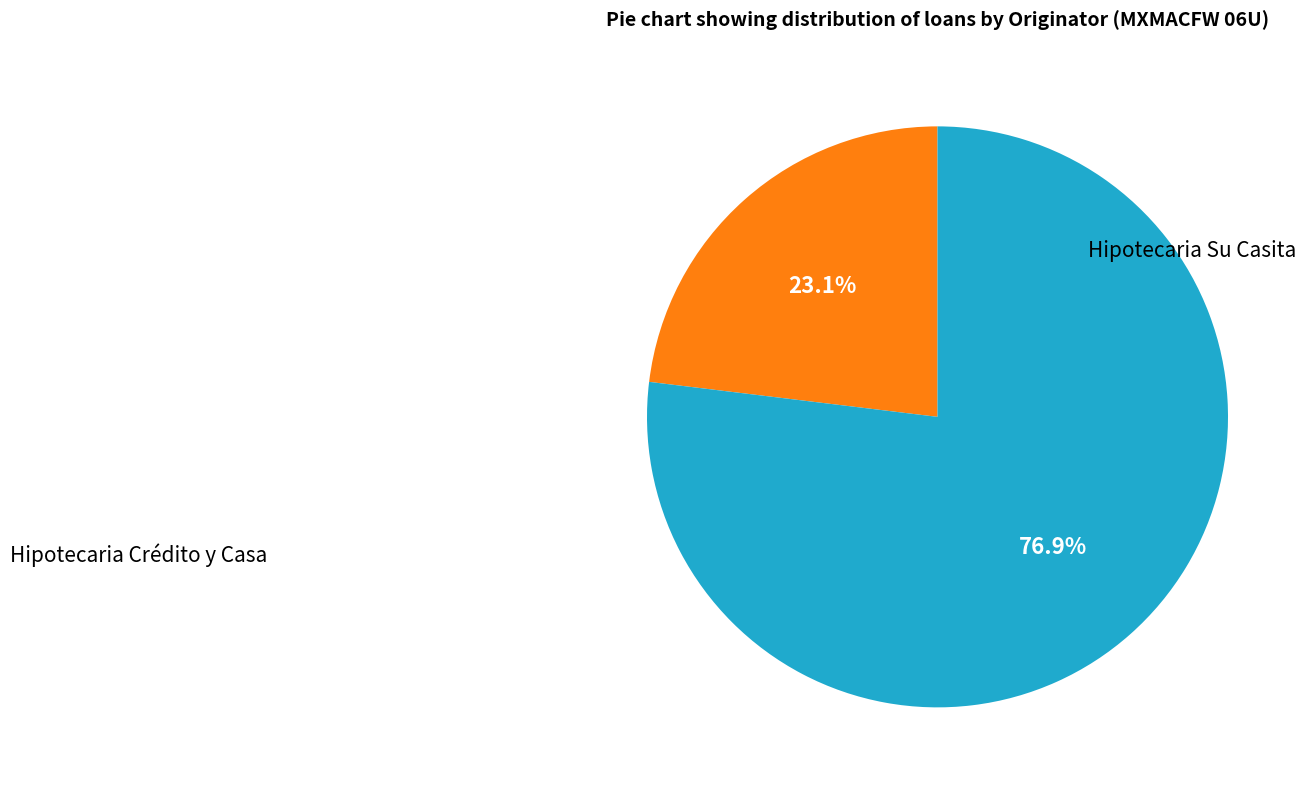

What is the largest slice in the pie chart?

Hipotecaria Su Casita